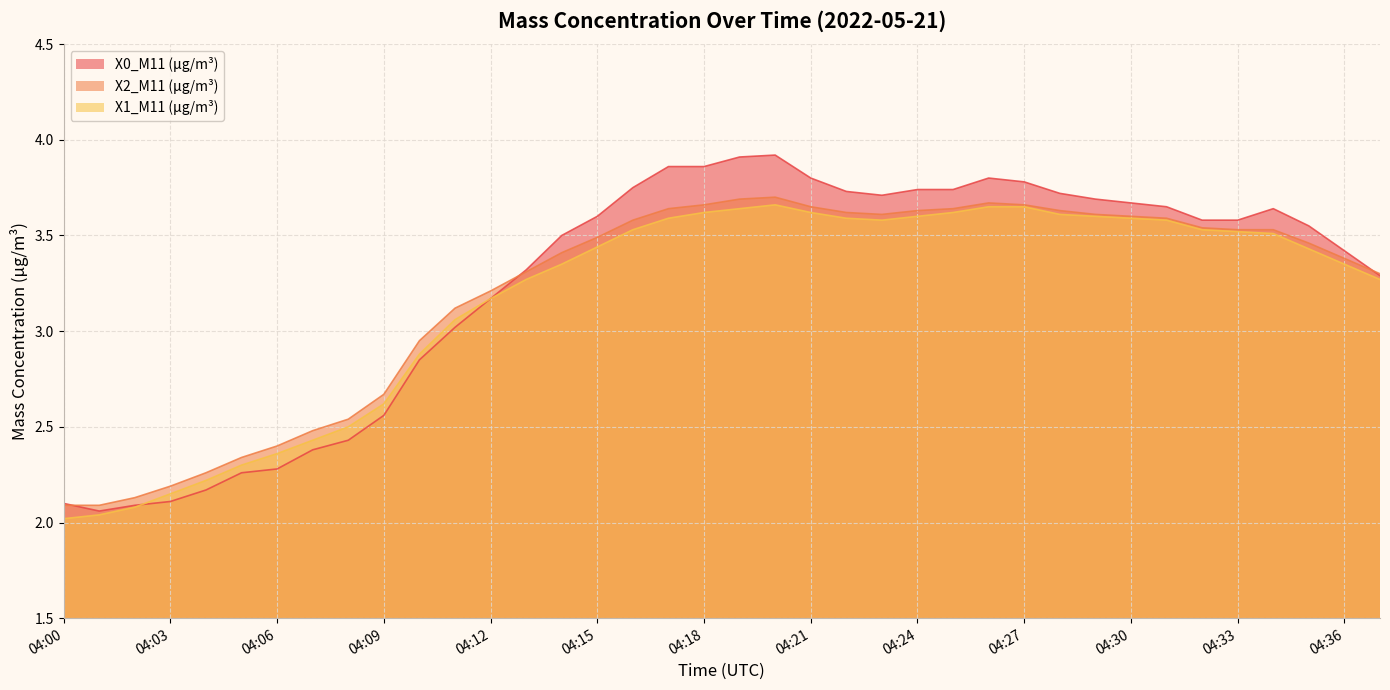

Where does the X0_M11 (μg/m³) series first go above 3?

04:11